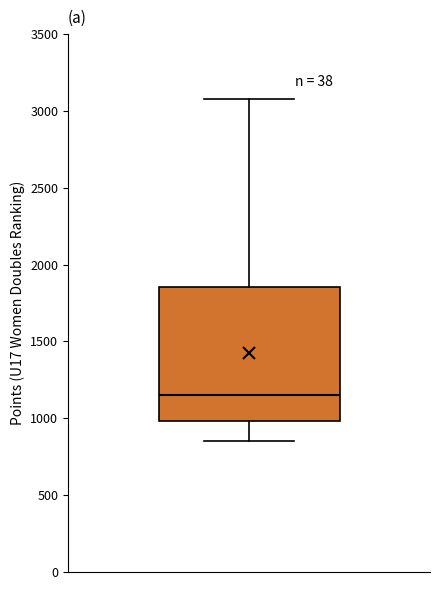

Where does the lower whisker of the box end on the y-axis? The values are not printed on the chart, so give them approximately, as read against the axis.

850